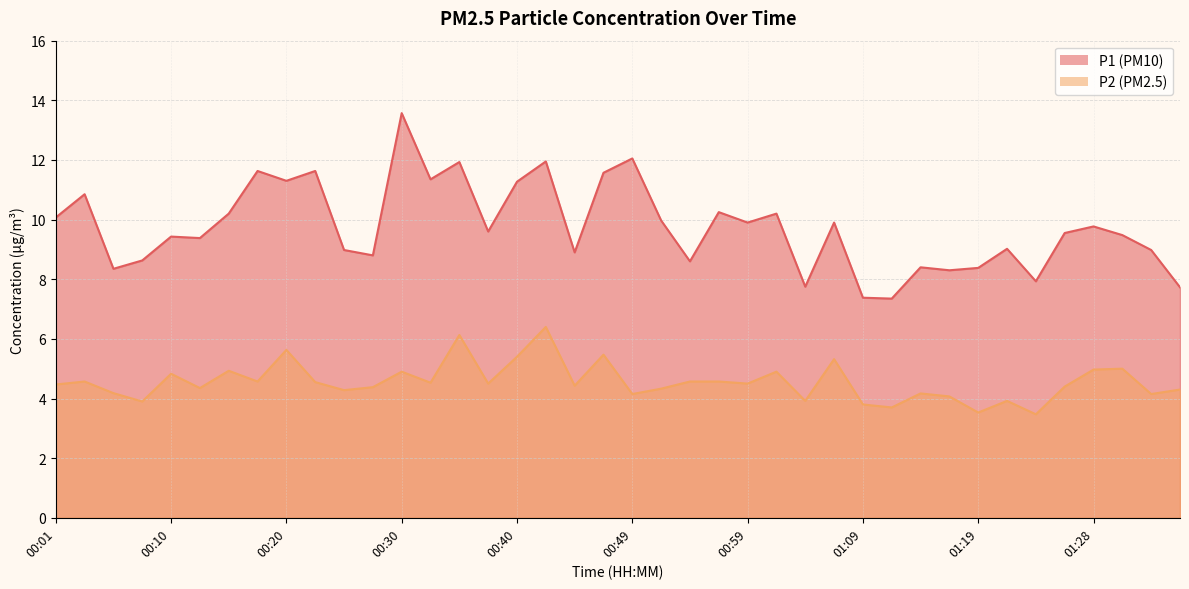

Reading right to left, list all the values displayed in this chart.

P1: 01:36=7.7	01:33=9.0	01:31=9.5	01:28=9.8	01:26=9.6	01:23=7.9	01:21=9.0	01:19=8.4	01:16=8.3	01:14=8.4	01:11=7.3	01:09=7.4	01:06=9.9	01:04=7.8	01:02=10.2	00:59=9.9	00:57=10.2	00:54=8.6	00:52=10.0	00:49=12.1	00:47=11.6	00:44=8.9	00:42=11.9	00:40=11.3	00:37=9.6	00:35=11.9	00:32=11.3	00:30=13.6	00:27=8.8	00:25=9.0	00:23=11.6	00:20=11.3	00:18=11.6	00:15=10.2	00:13=9.4	00:10=9.4	00:08=8.6	00:05=8.3	00:03=10.8	00:01=10.1
P2: 01:36=4.3	01:33=4.2	01:31=5.0	01:28=5.0	01:26=4.4	01:23=3.5	01:21=3.9	01:19=3.5	01:16=4.1	01:14=4.2	01:11=3.7	01:09=3.8	01:06=5.3	01:04=3.9	01:02=4.9	00:59=4.5	00:57=4.6	00:54=4.6	00:52=4.3	00:49=4.2	00:47=5.5	00:44=4.4	00:42=6.4	00:40=5.4	00:37=4.5	00:35=6.1	00:32=4.5	00:30=4.9	00:27=4.4	00:25=4.3	00:23=4.5	00:20=5.6	00:18=4.6	00:15=4.9	00:13=4.3	00:10=4.8	00:08=3.9	00:05=4.2	00:03=4.6	00:01=4.5